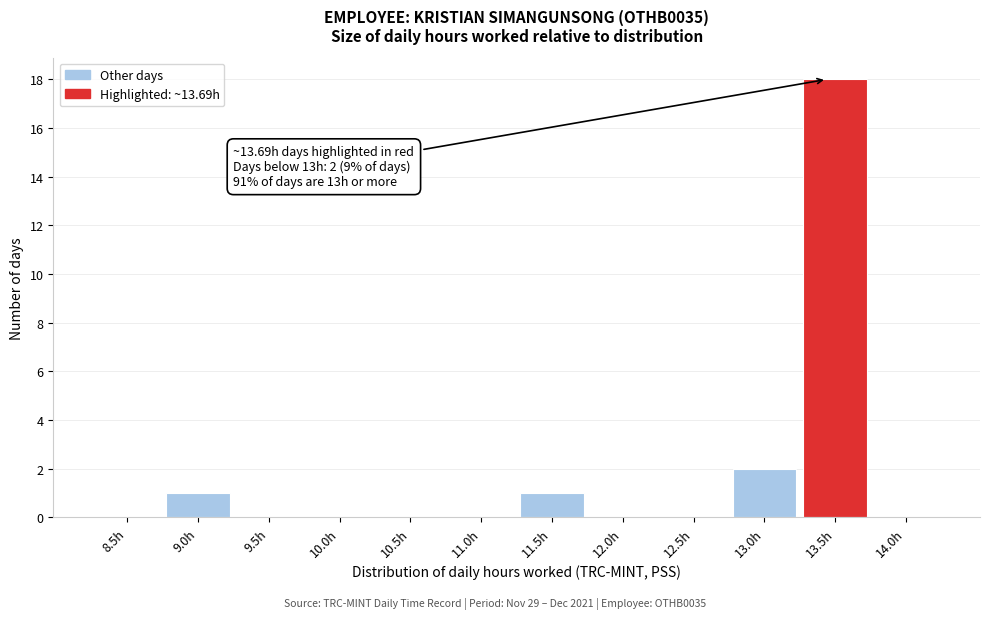

Reading right to left, transcribe all the data shown in this chart.

14.0h=0	13.5h=18	13.0h=2	12.5h=0	12.0h=0	11.5h=1	11.0h=0	10.5h=0	10.0h=0	9.5h=0	9.0h=1	8.5h=0